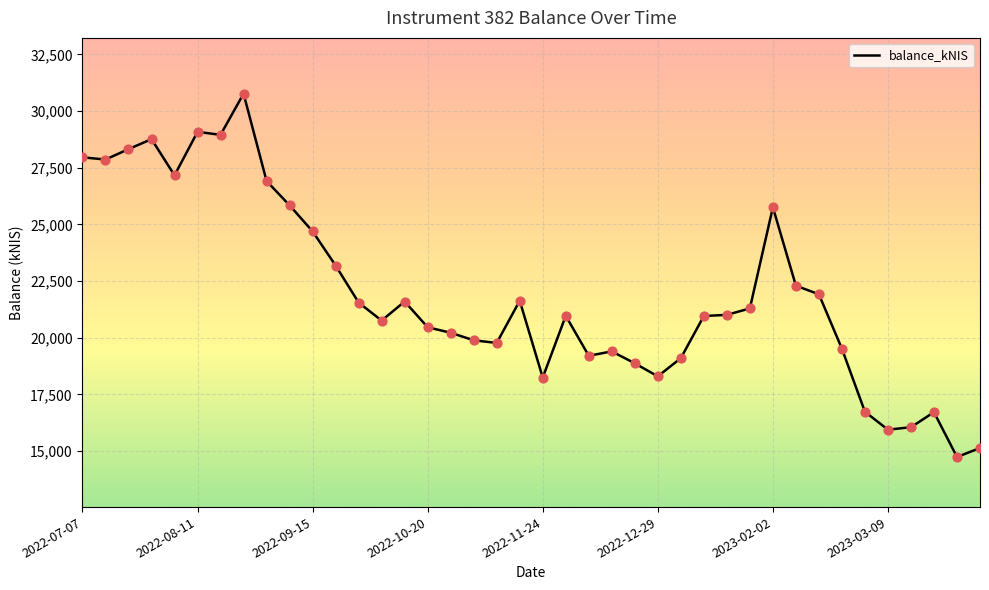

What is the maximum value shown in the chart?

30764.5